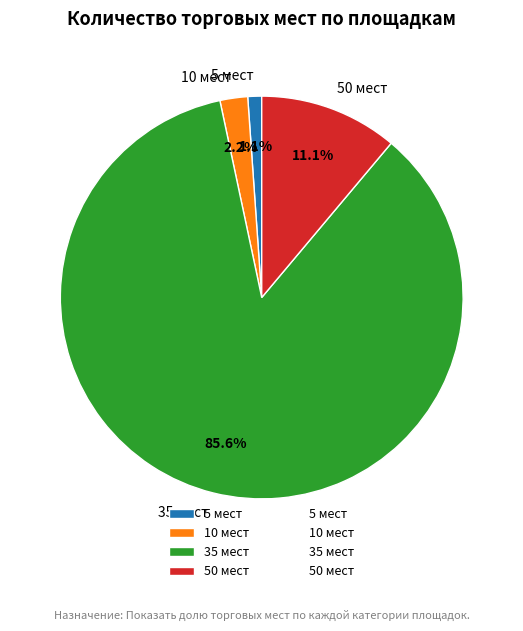

Is the sum of 5 мест and 35 мест greater than half?

Yes